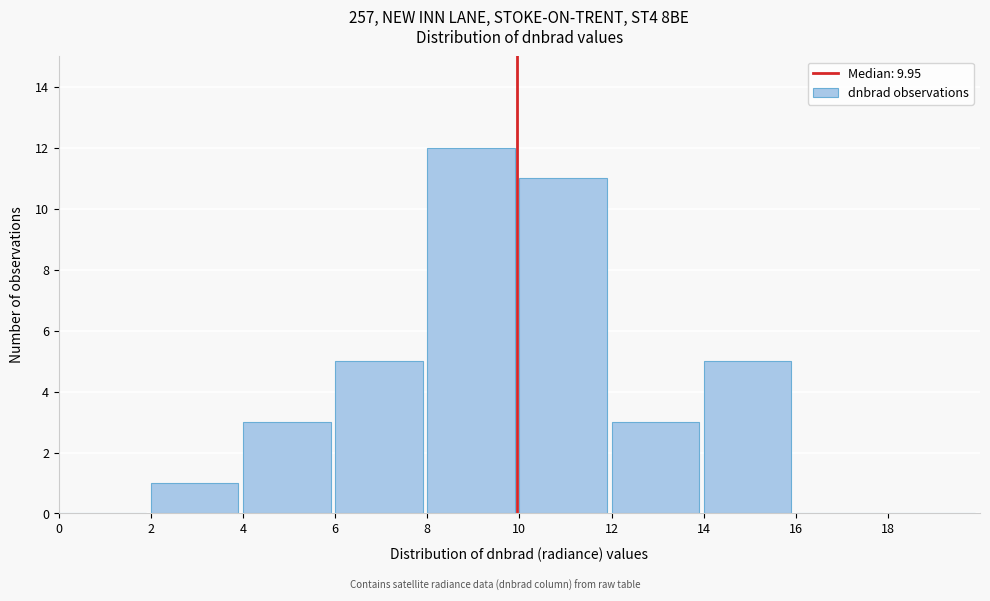

Over which range of the x-axis is the bar tallest?

8 to 10